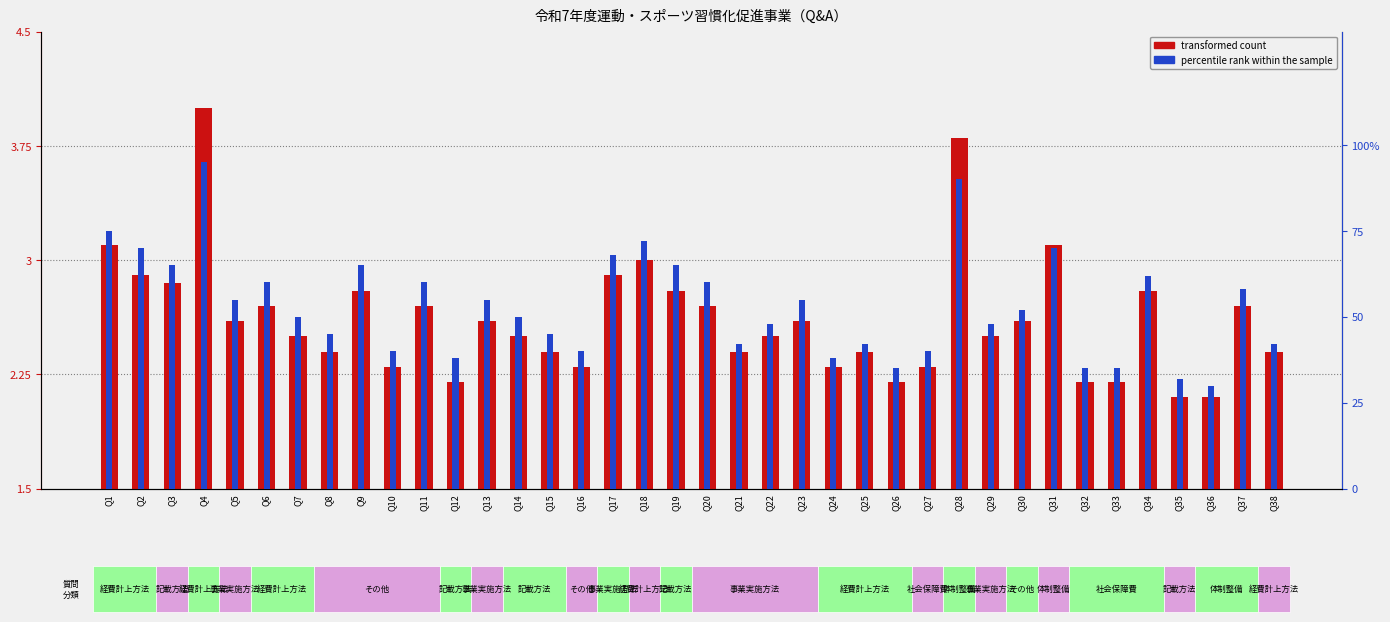

Read the transformed count value at Q33.

2.2